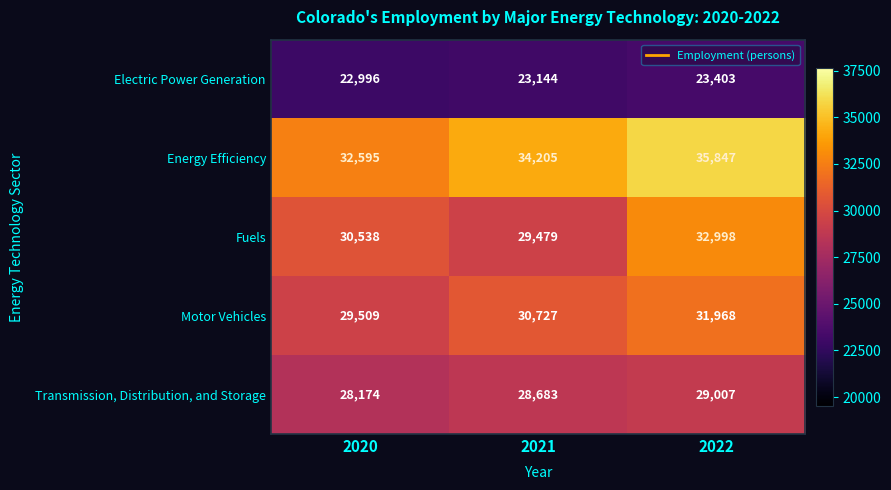

Which series has the largest total across all categories?

Energy Efficiency